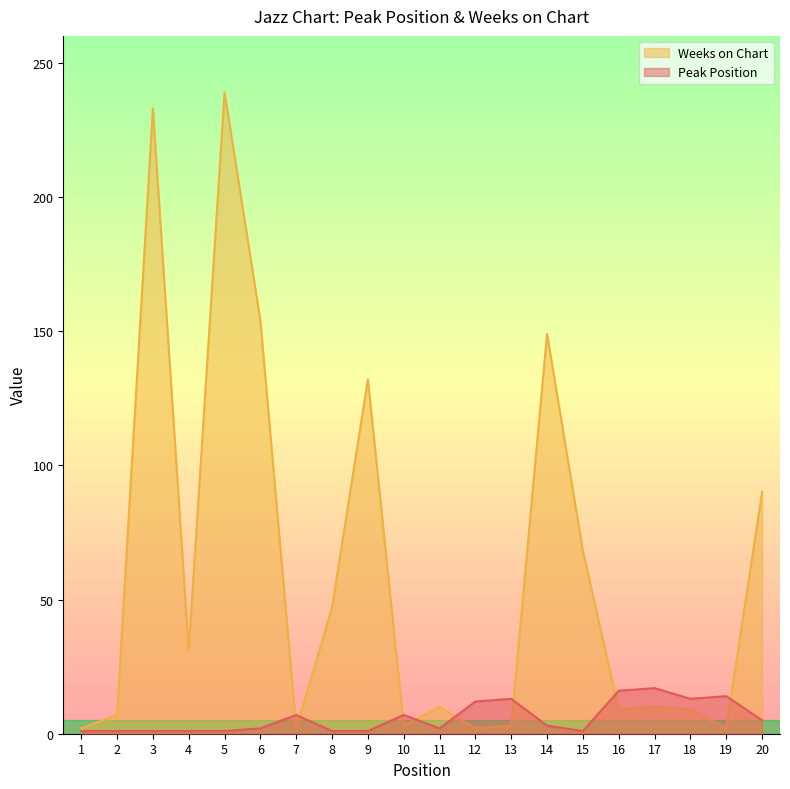

Reading left to right, list all the values displayed in this chart.

Peak Position: 1	1	1	1	1	2	7	1	1	7	2	12	13	3	1	16	17	13	14	5
Weeks on Chart: 2	7	233	31	239	154	2	47	132	3	10	2	3	149	68	9	10	9	2	90